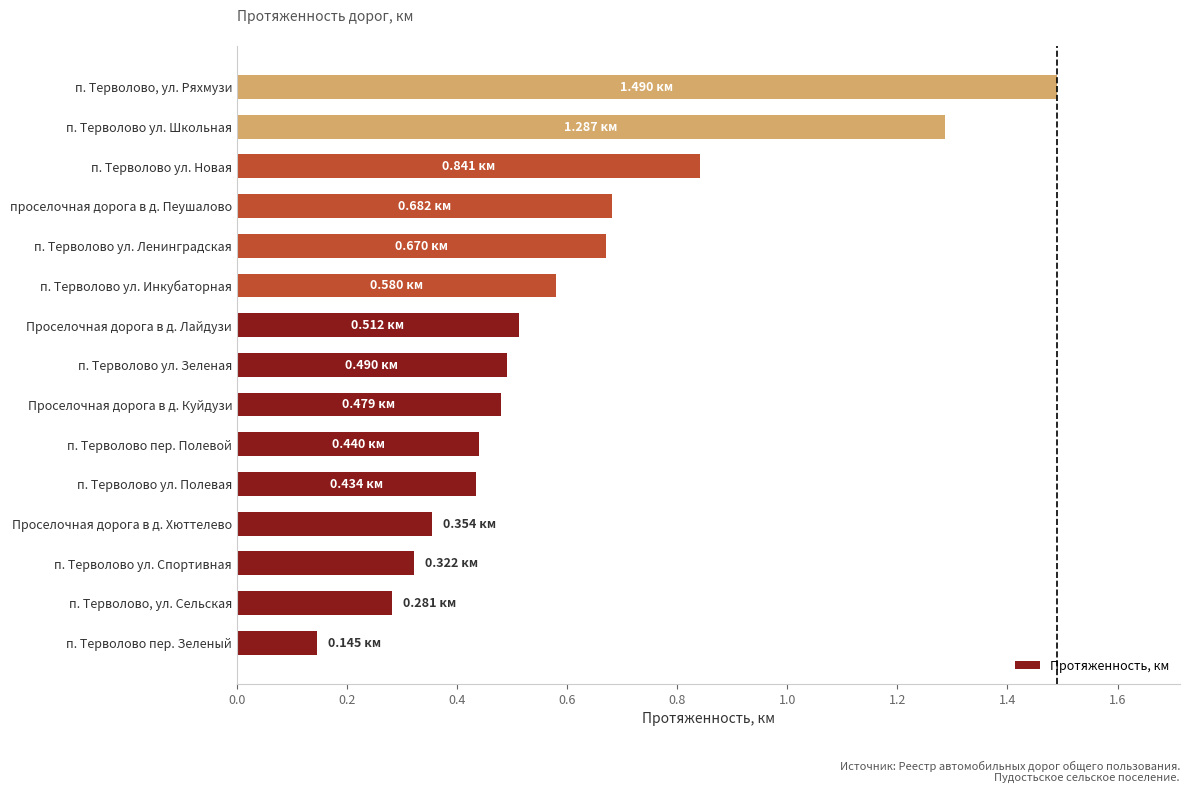

How many distinct data groups are displayed?

1